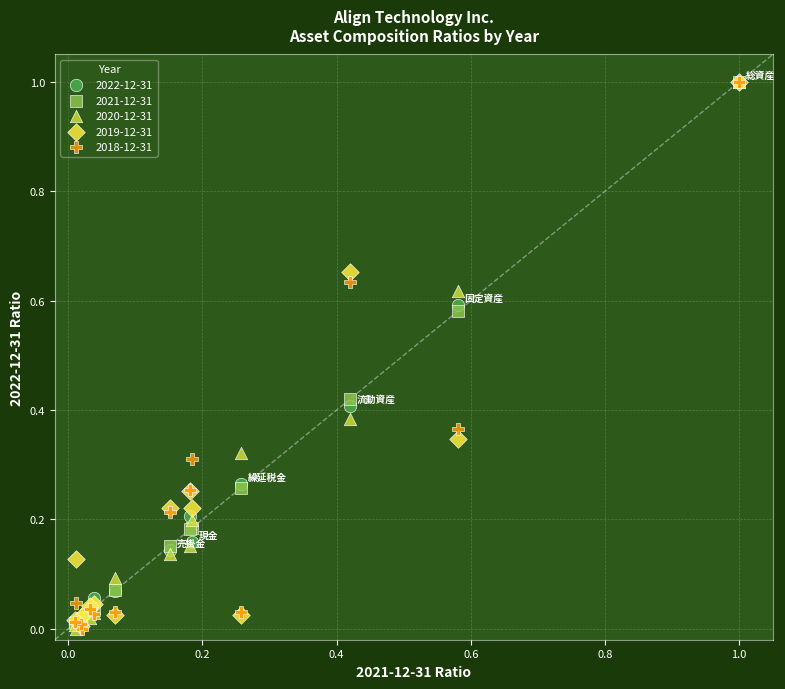

What are all the series names shown in the legend?

2022-12-31, 2021-12-31, 2020-12-31, 2019-12-31, 2018-12-31